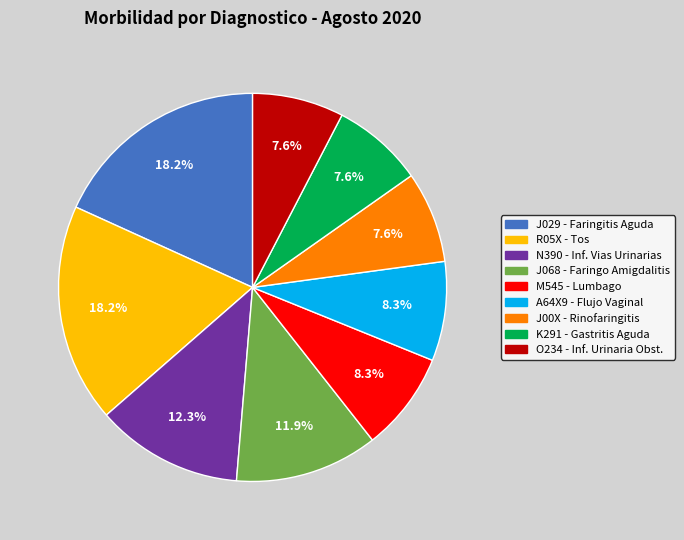

Is there a majority slice in this chart?

No